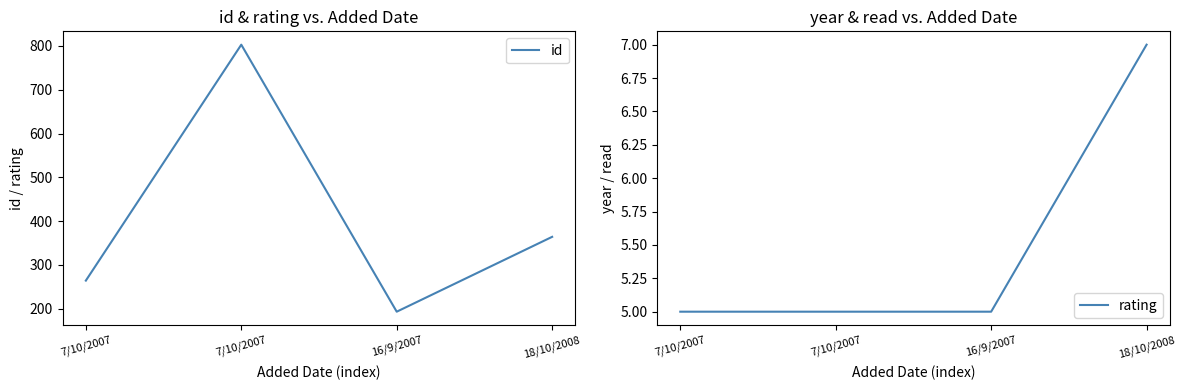

What are all the series names shown in the legend?

id, rating